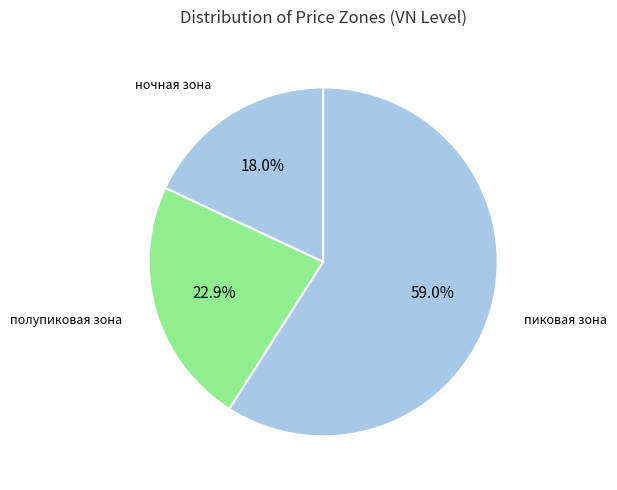

How many slices are in this pie chart?

3